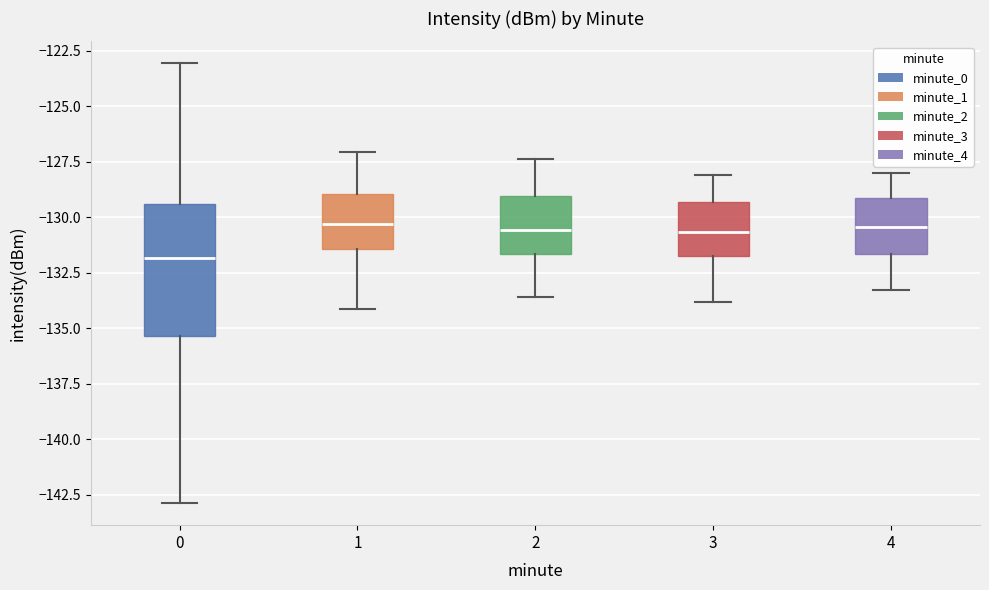

Reading left to right, read every box against the y-axis: the position of its median line, the range the box covers, and the ends of its whiskers. The values are not printed on the chart, so give them approximately, as read against the axis.

0: median -132.0, box -135.5 to -129.5, whiskers -143.0 to -123.0
1: median -130.5, box -131.5 to -129.0, whiskers -134.0 to -127.0
2: median -130.5, box -131.5 to -129.0, whiskers -133.5 to -127.5
3: median -130.5, box -131.5 to -129.5, whiskers -134.0 to -128.0
4: median -130.5, box -131.5 to -129.0, whiskers -133.5 to -128.0